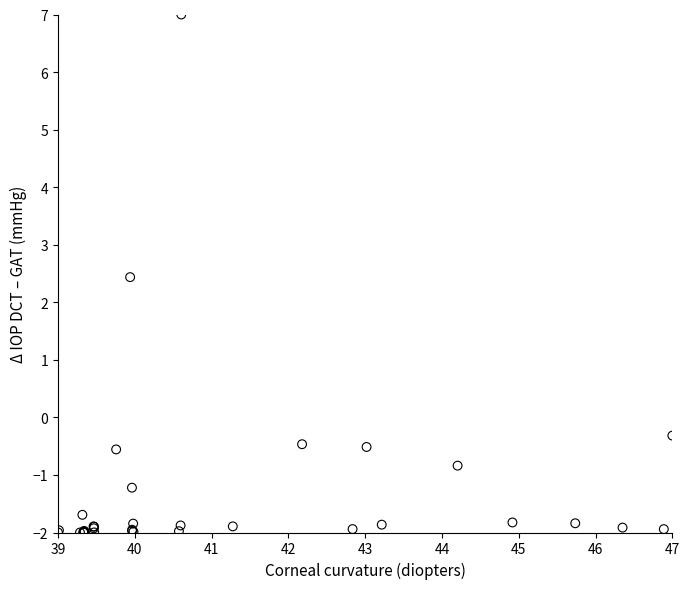

What Y value in the scatter plot is closest to 2?

2.4